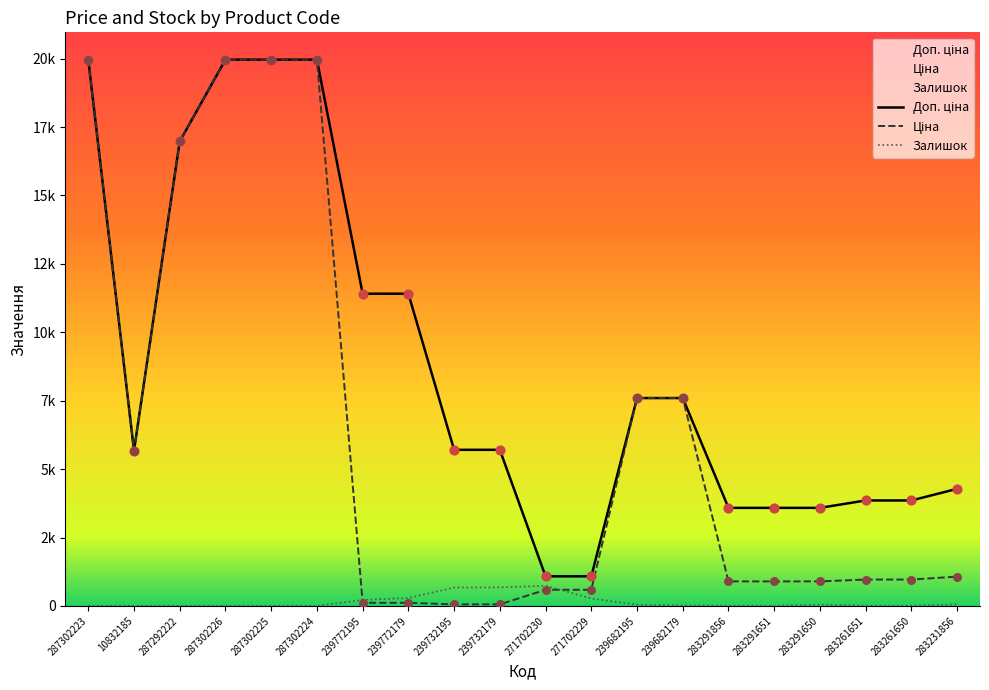

What are all the series names shown in the legend?

Доп. ціна, Ціна, Залишок